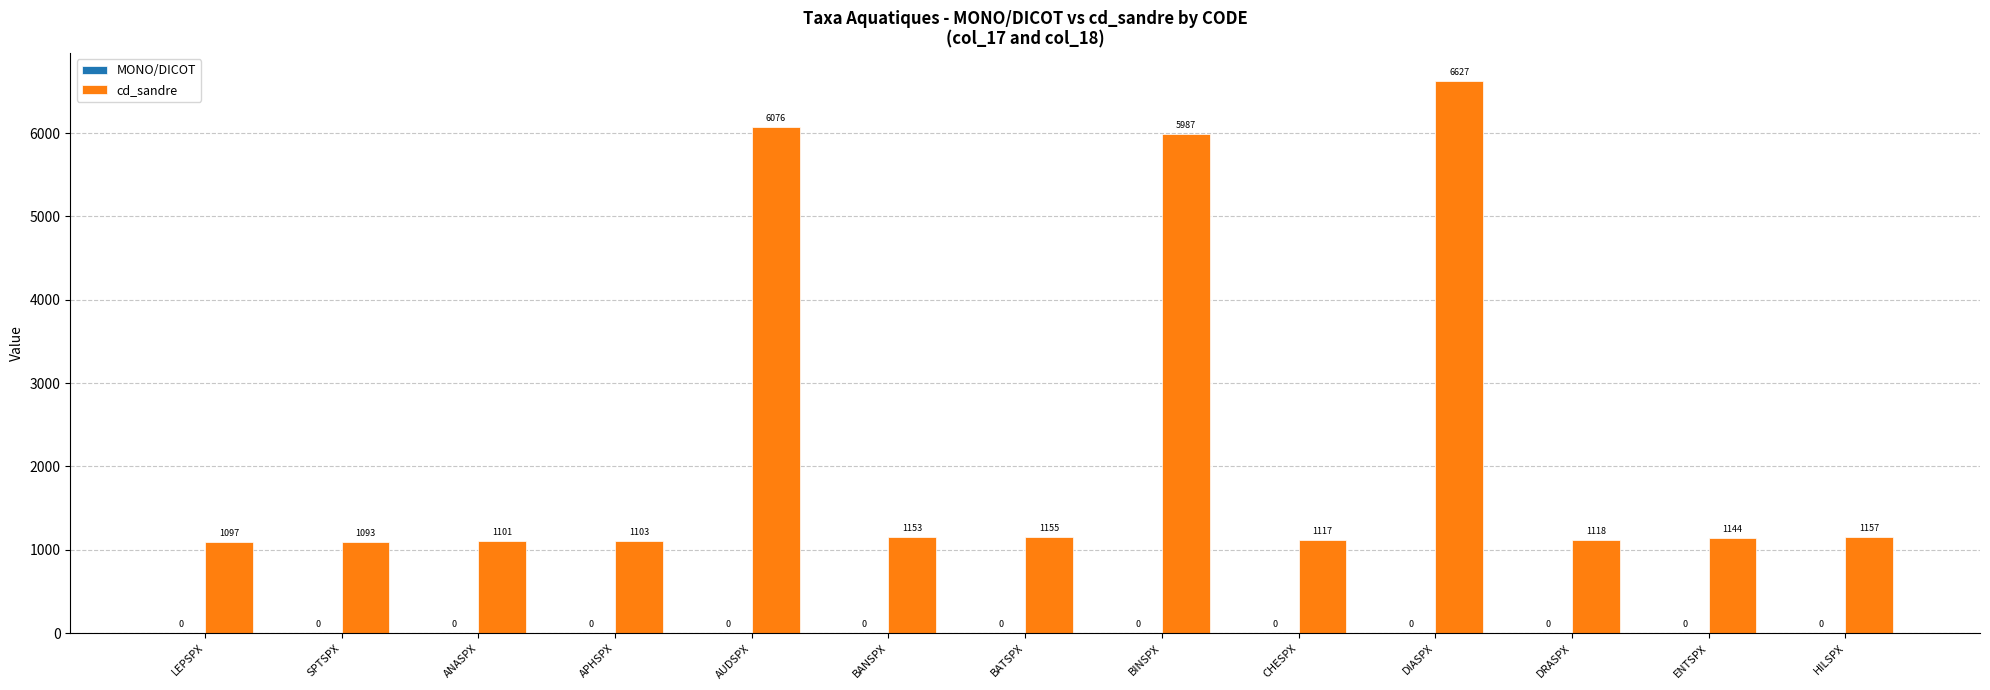

List the labels in order of value, smallest first.

SPTSPX, LEPSPX, ANASPX, APHSPX, CHESPX, DRASPX, ENTSPX, BANSPX, BATSPX, HILSPX, BINSPX, AUDSPX, DIASPX